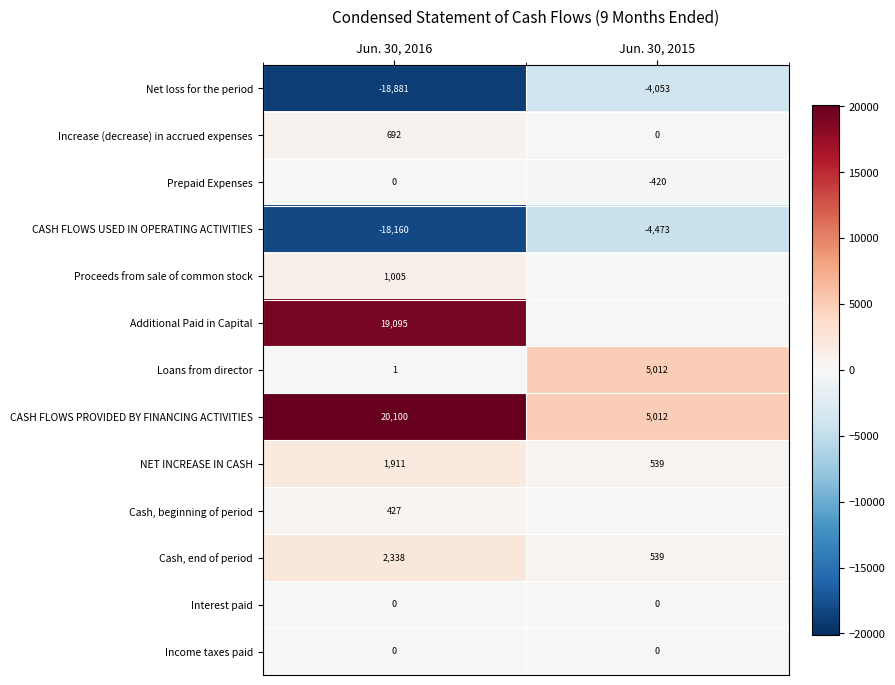

What value does the row_0 series have at Jun. 30, 2016?

-18881